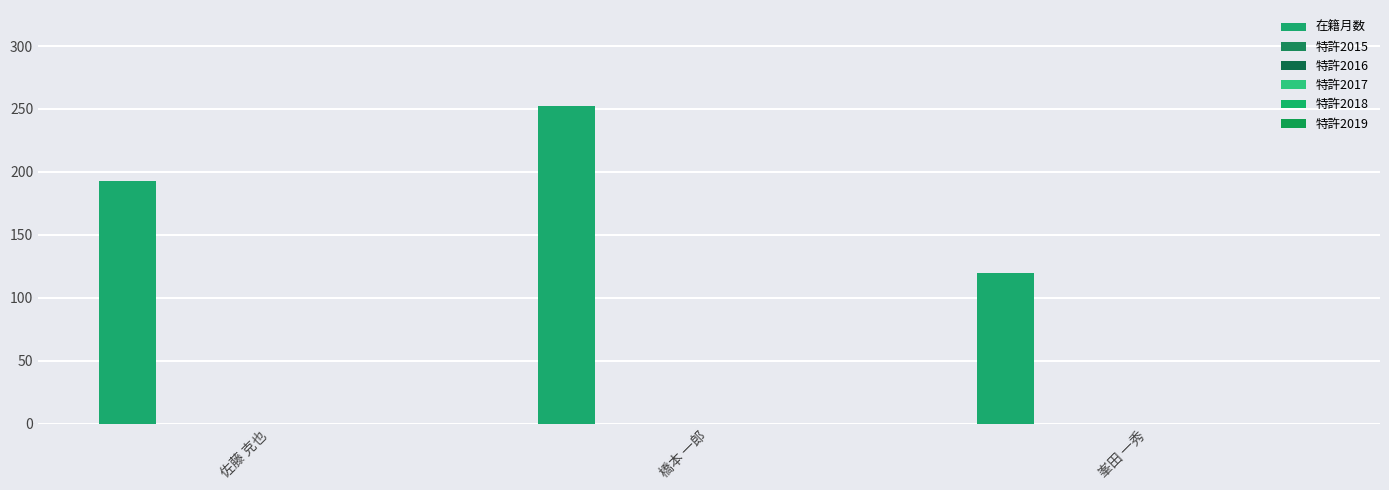

Are the bars grouped side by side (vs. stacked)?

No